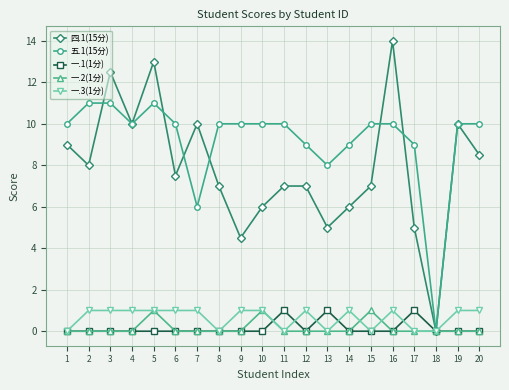

True or false: 五.1(15分) has more than 0 interior local peaks.

True